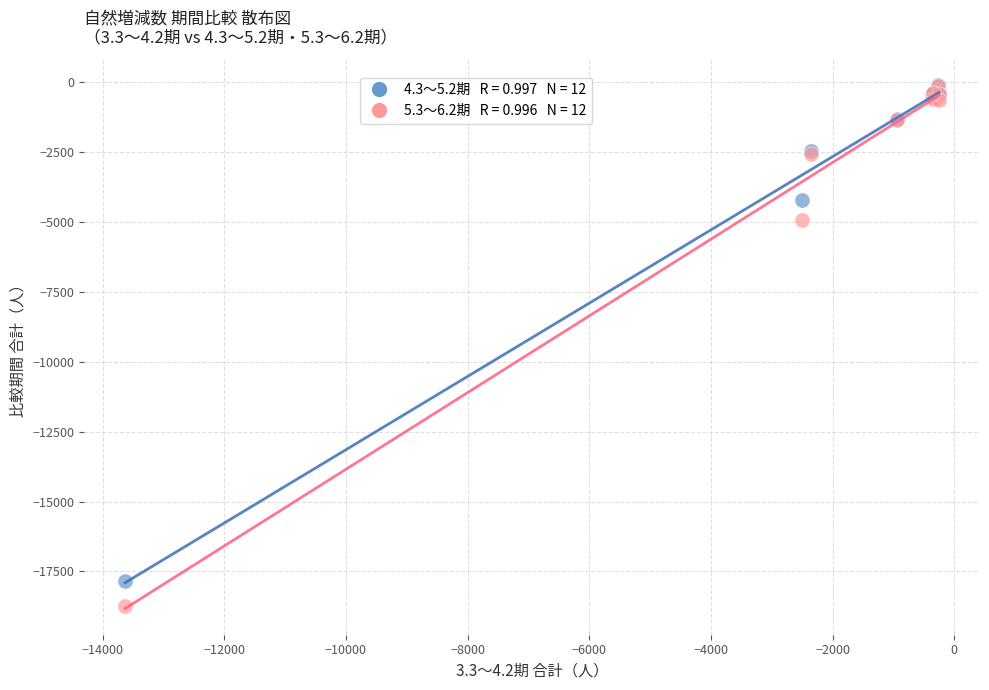

Across all series, what Y value is closest to -9420?

-4913